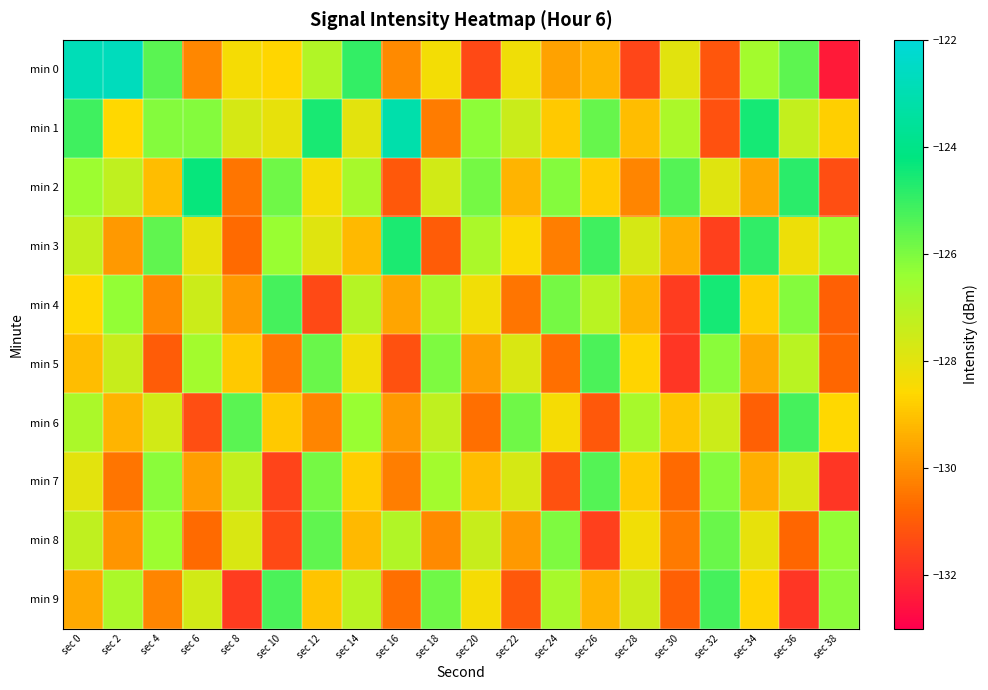

Which series has the widest spread of values?

min 0